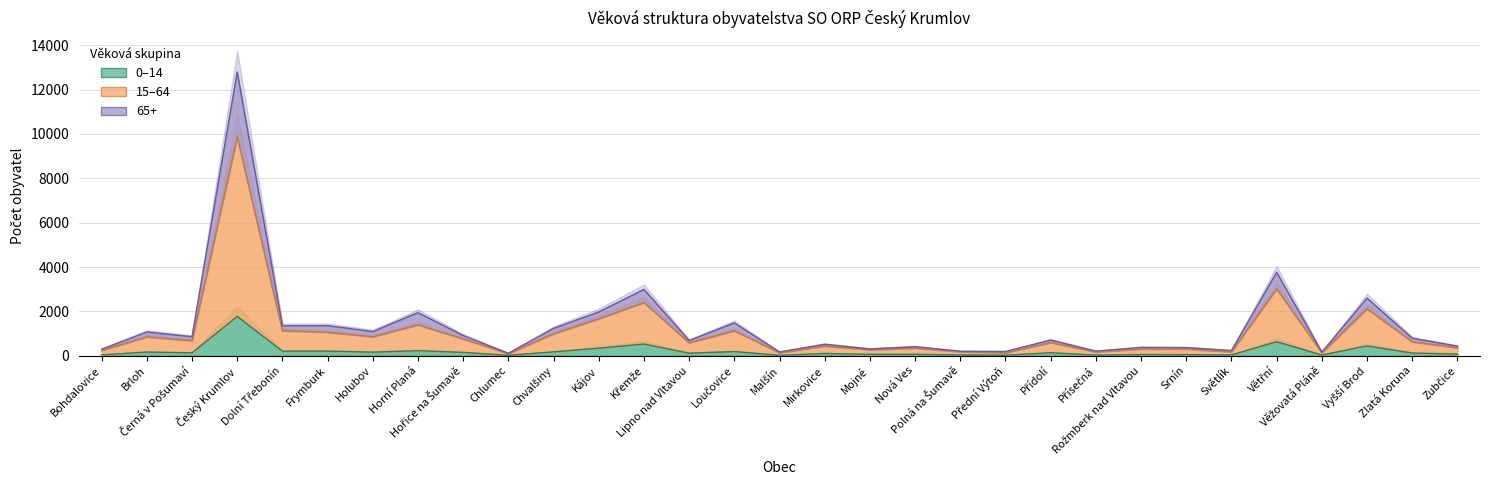

What is the maximum value shown in the chart?

12797